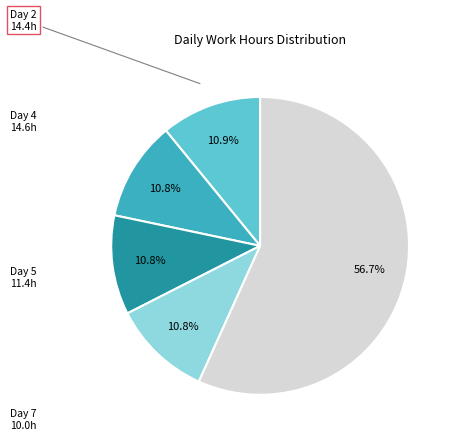

Is there a majority slice in this chart?

Yes